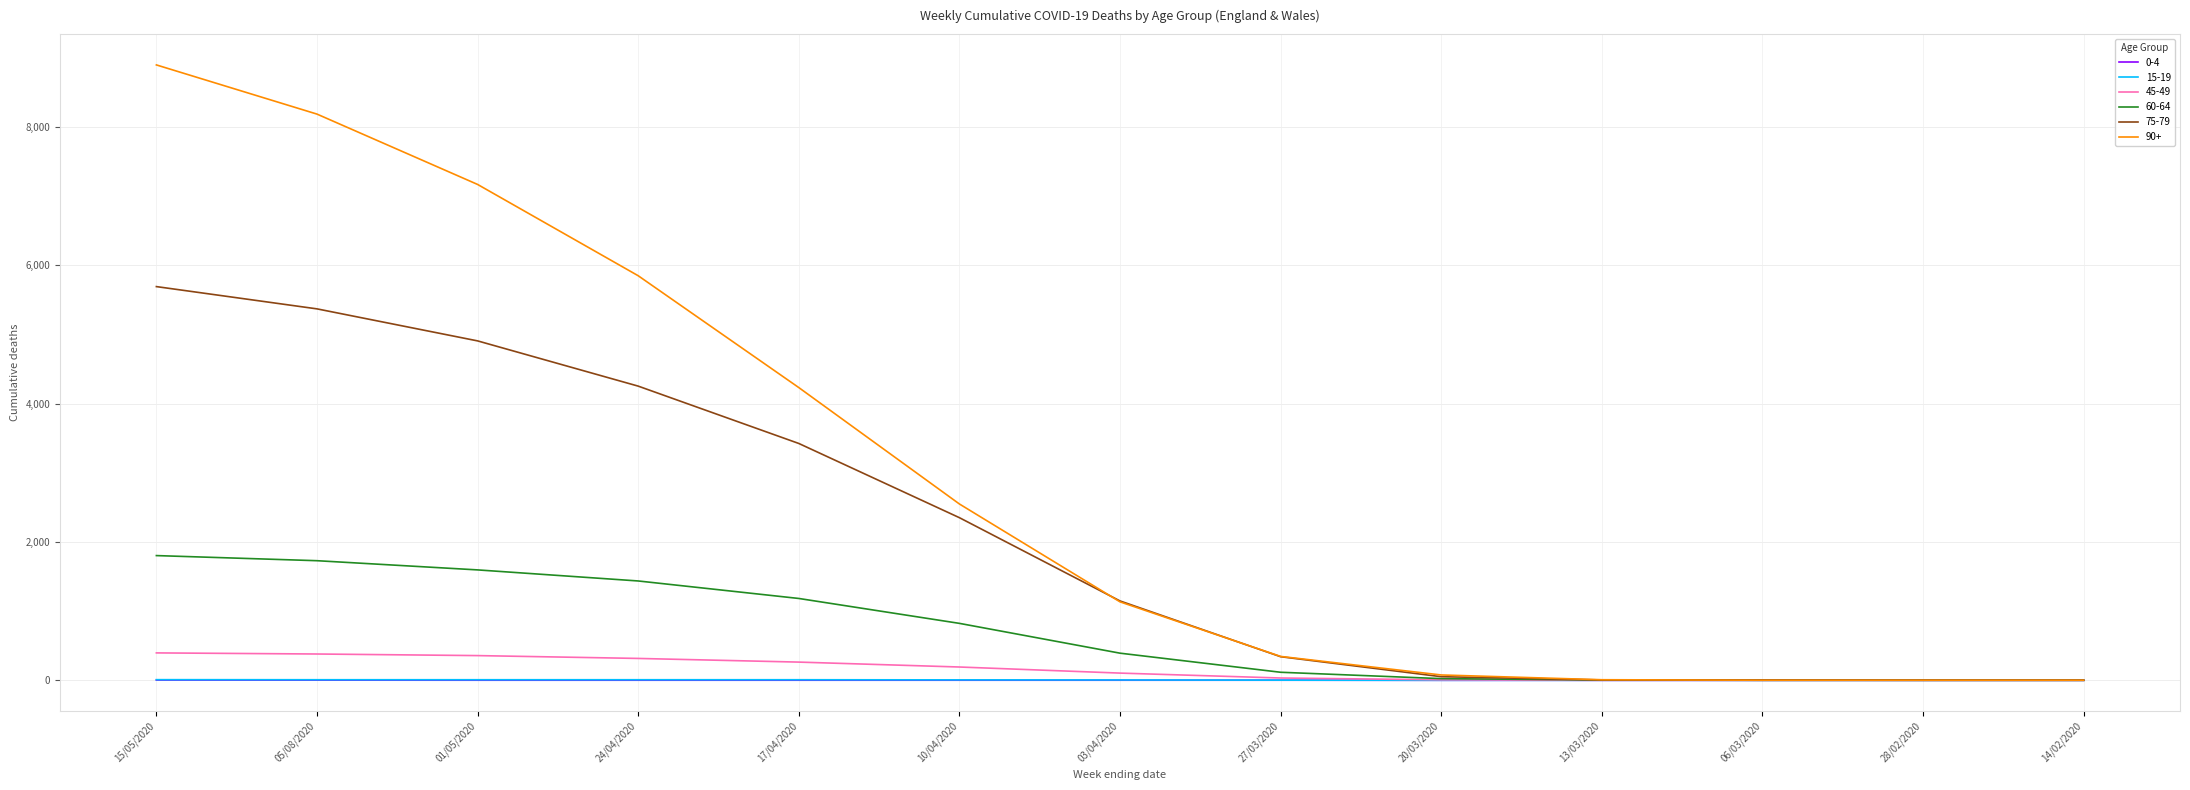

Which series has the largest range (max minus min)?

90+